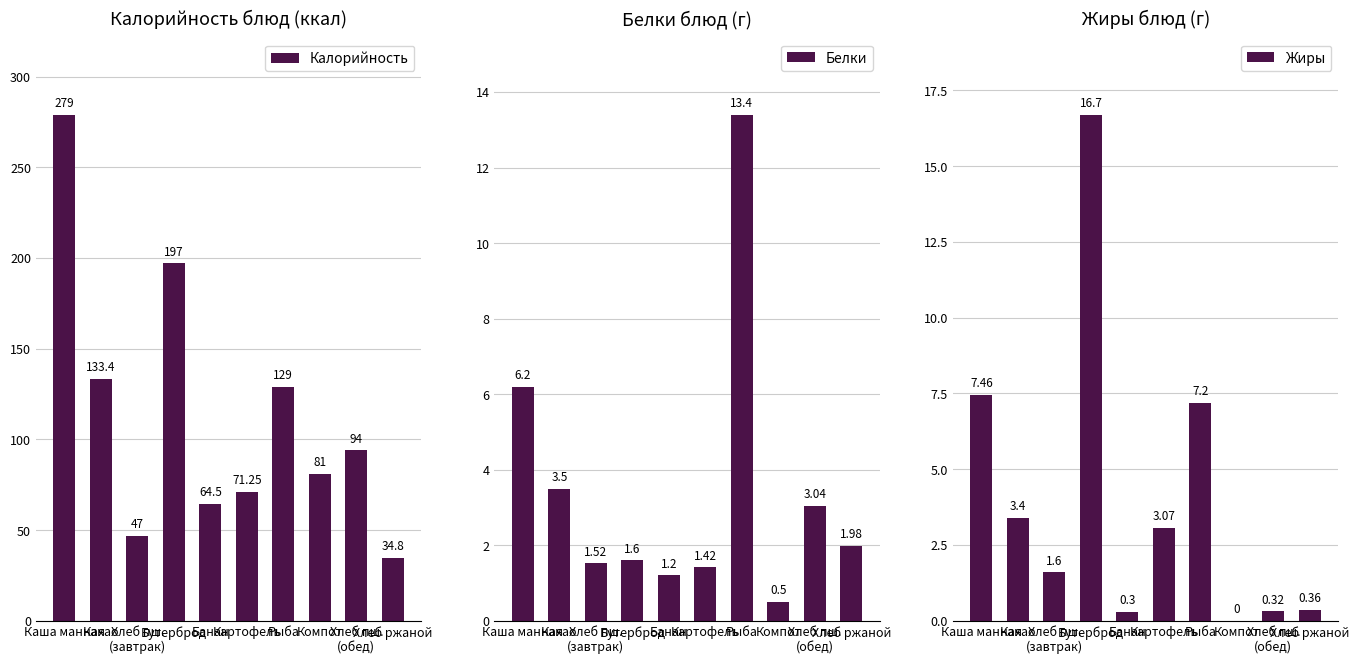

What is the label of the 9th bar from the right?

Какао